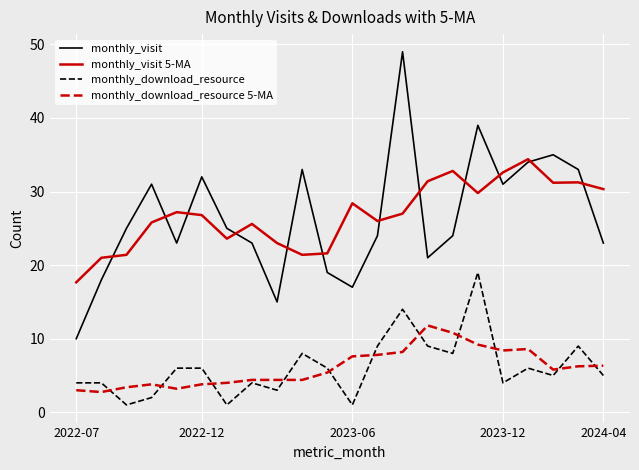

True or false: monthly_download_resource and monthly_visit cross at least once.

False